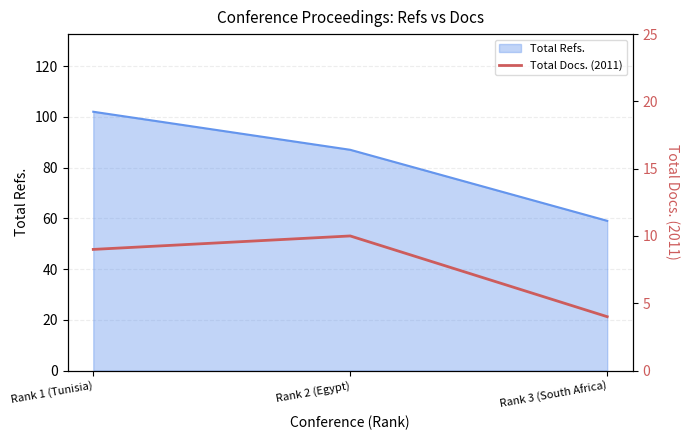

The Total Refs. series shows 59 at Rank 3 (South Africa). True or false?

True